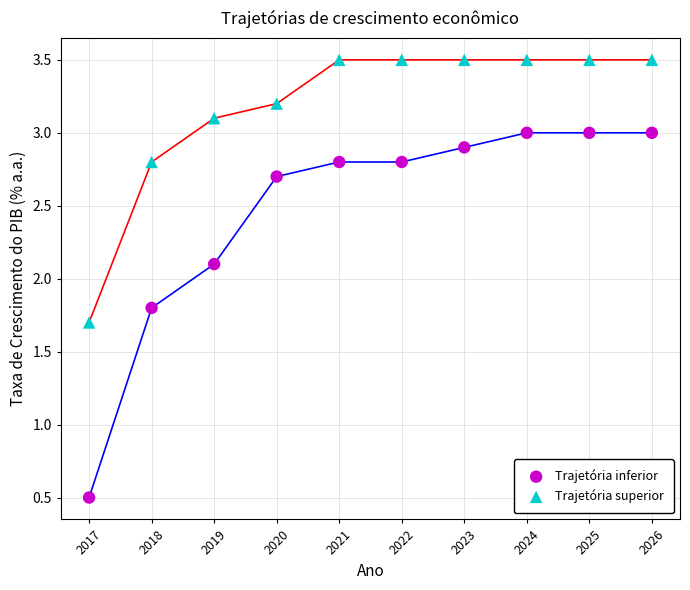

Which series reaches the minimum Y coordinate?

Trajetória inferior